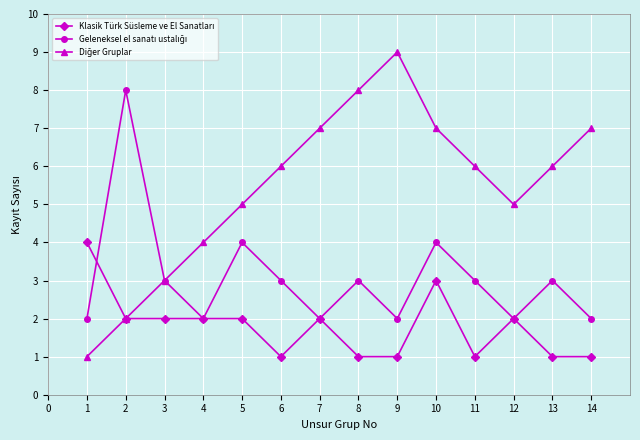

What is the maximum value shown in the chart?

9